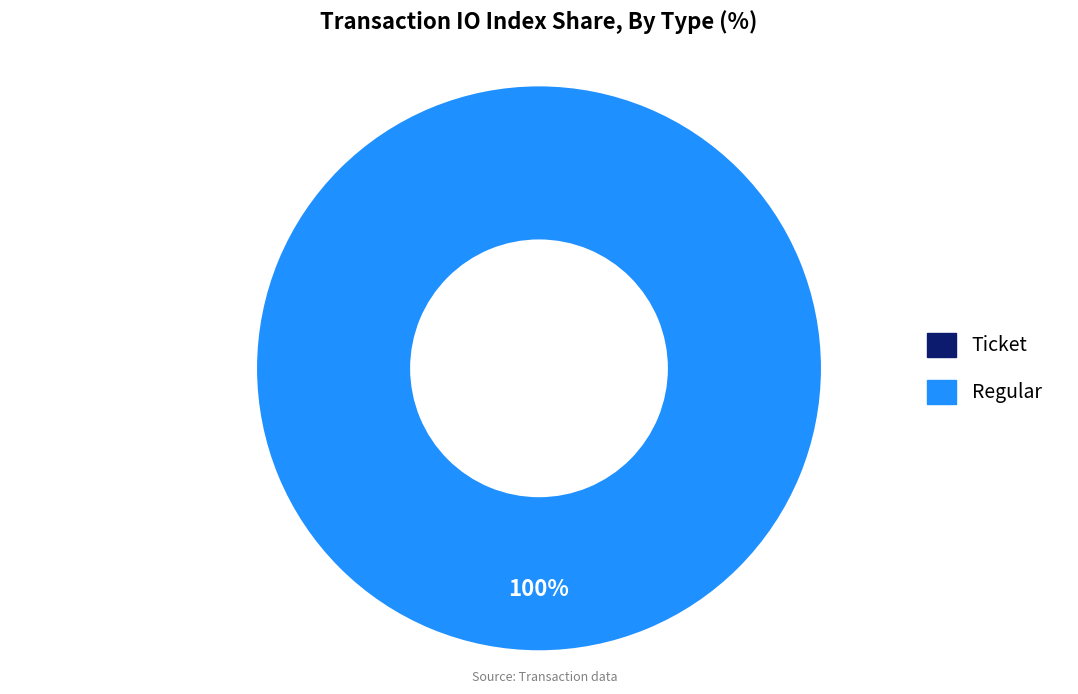

The Regular slice represents 87% of the pie. True or false?

False